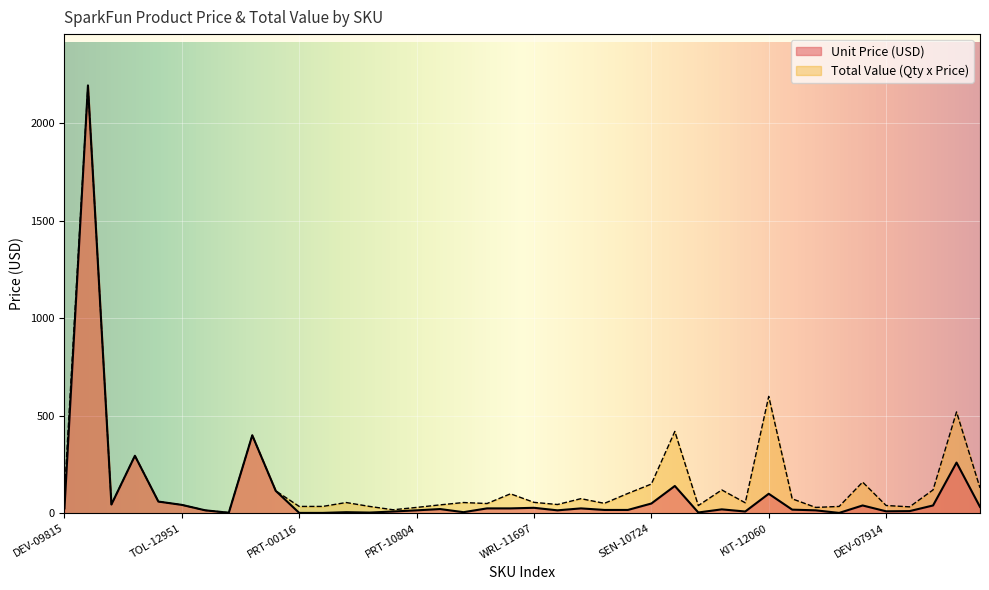

Which has a higher value, TOL-12957 or PRT-12002?

PRT-12002